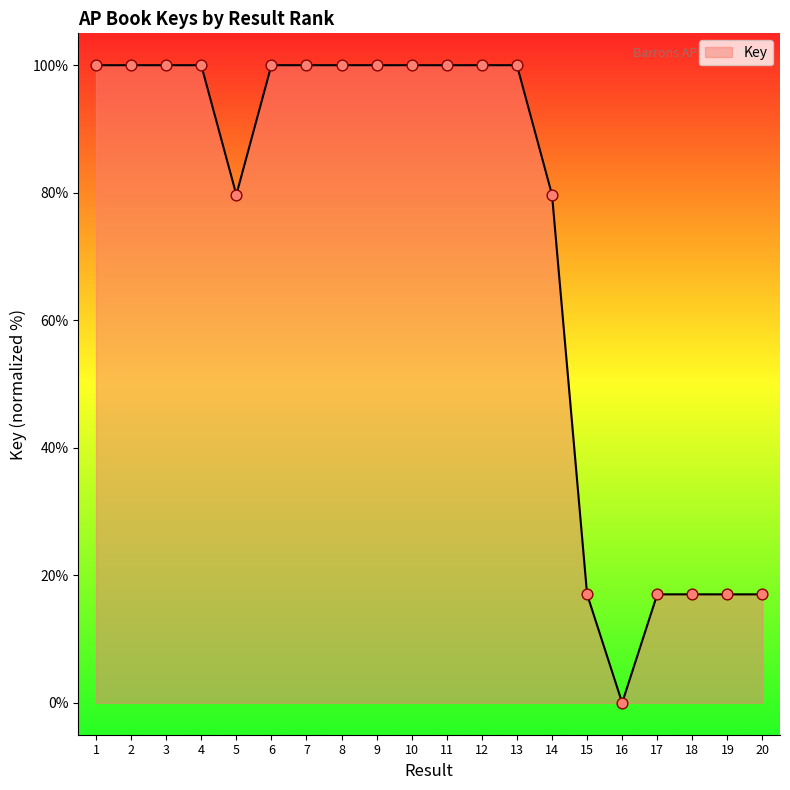

What is the change in value from 5 to 19?

-62.7